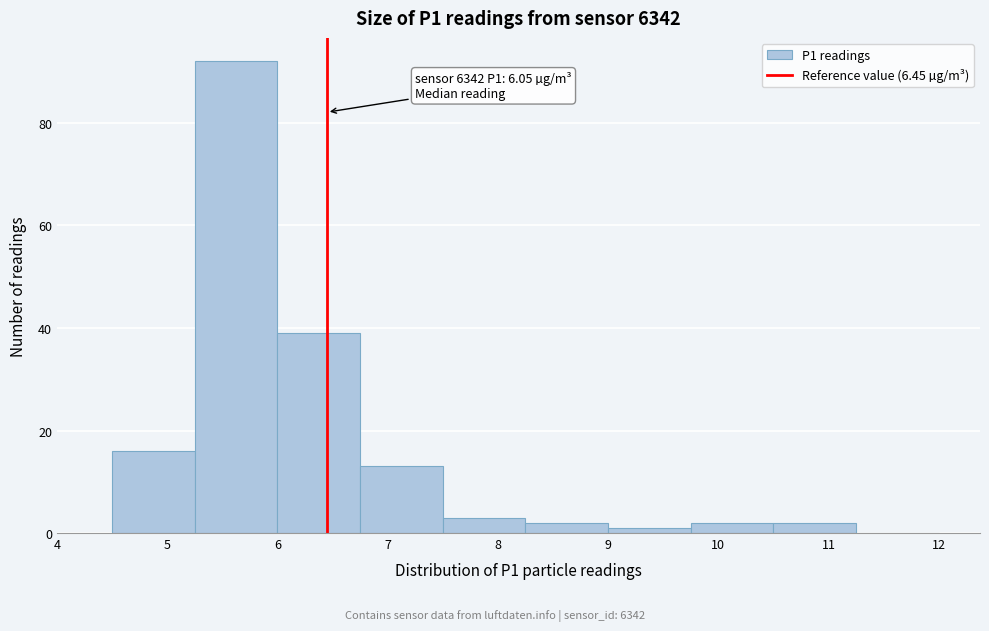

Which range on the x-axis has the tallest bar?

5.25 to 6.00